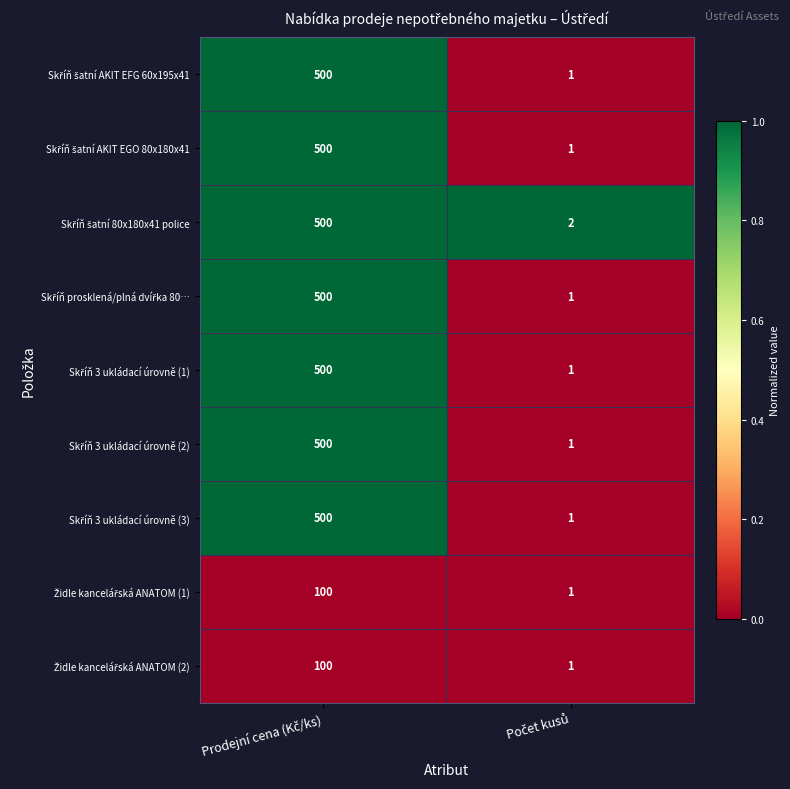

What is the greatest value displayed?

500